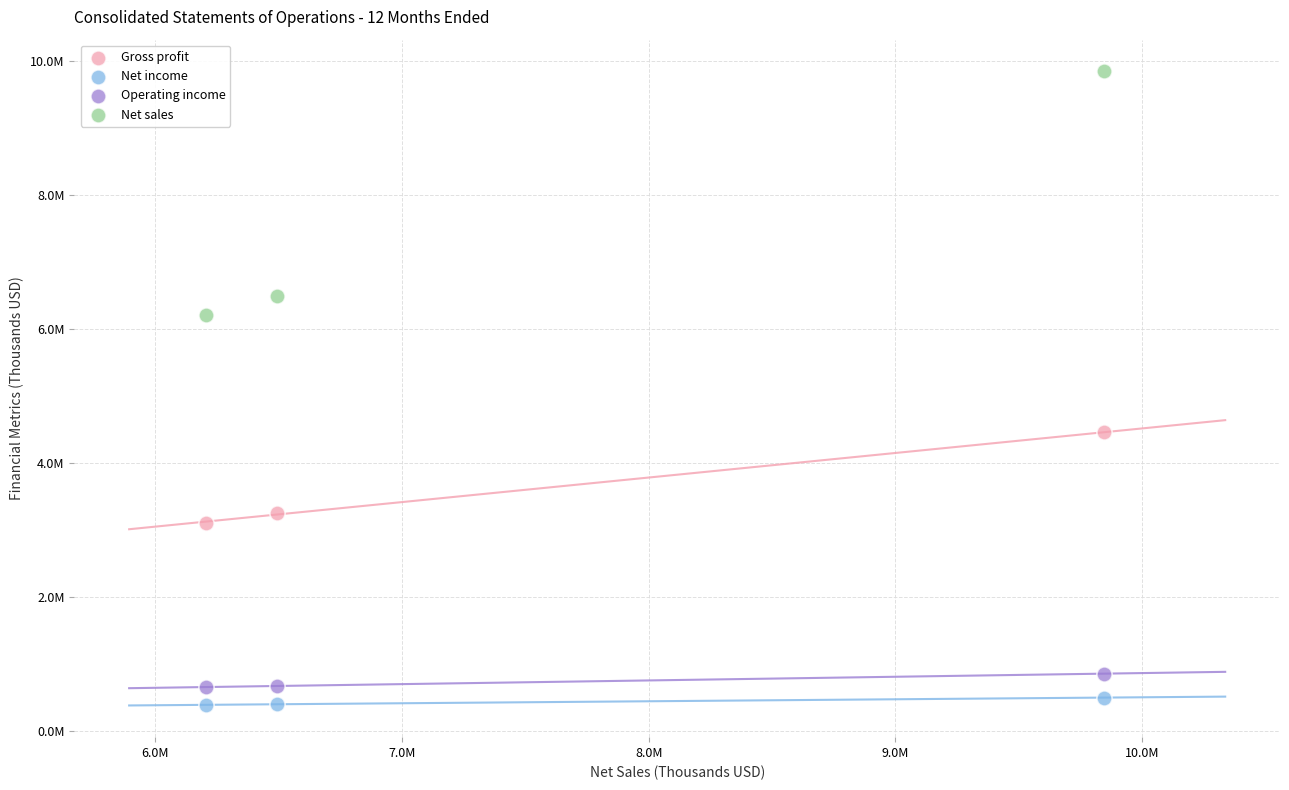

Which series reaches the maximum Y coordinate?

Net sales